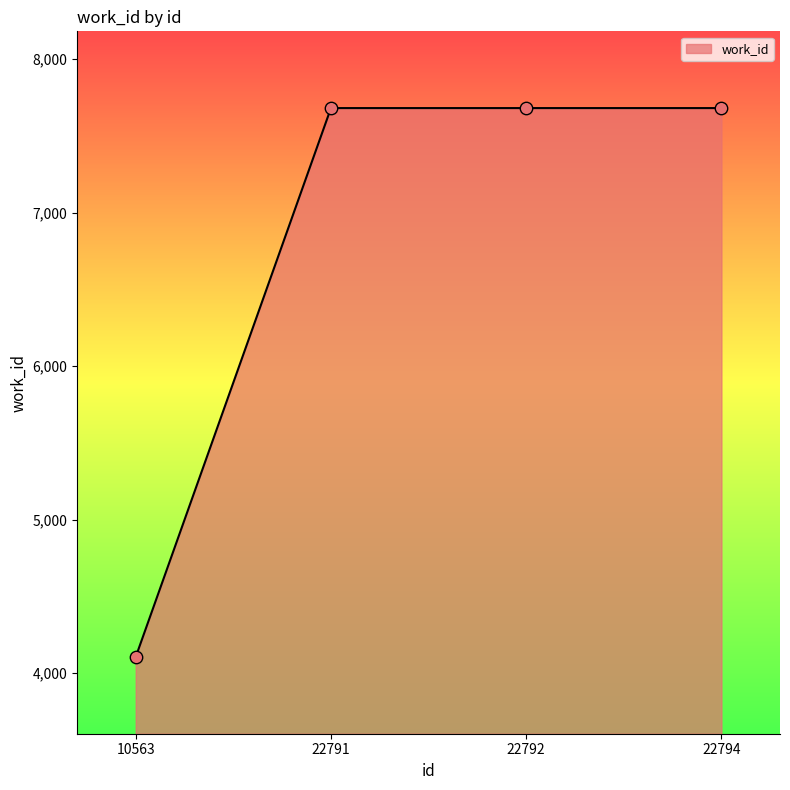

What is the change in value from 10563 to 22792?

+3576